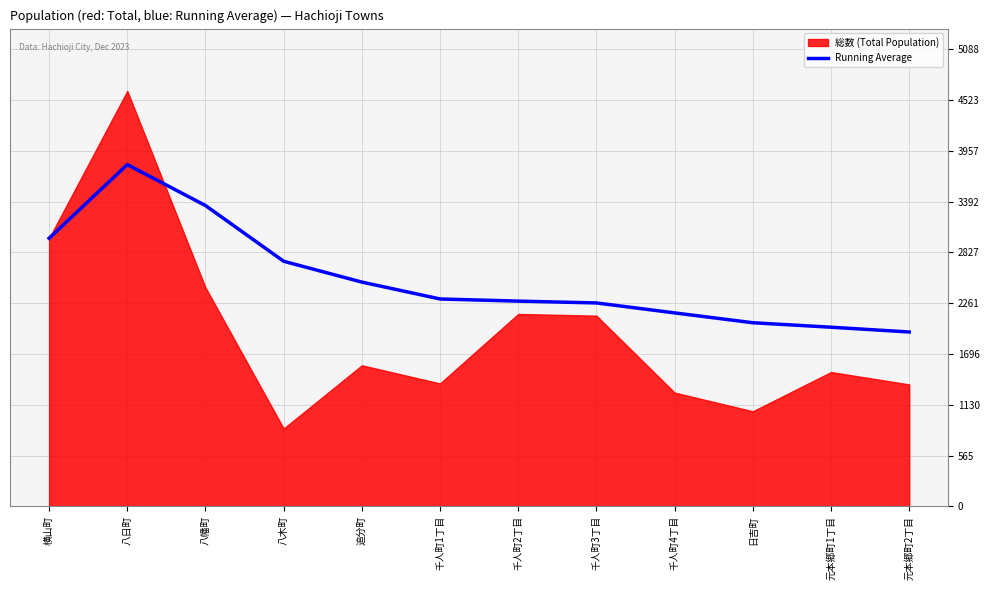

The value at 千人町2丁目 is 2284.9. True or false?

True